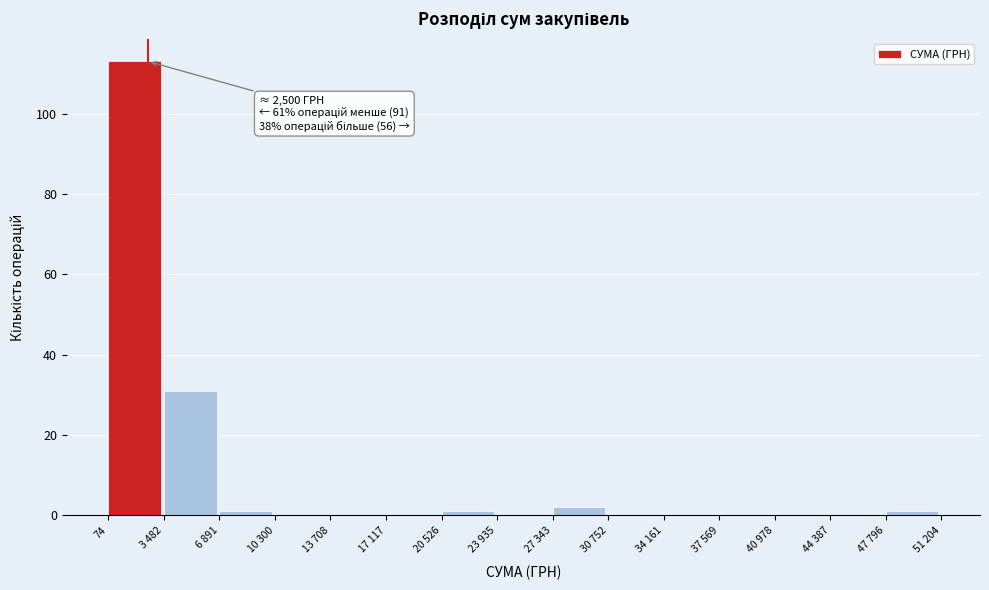

Reading left to right, list all the values displayed in this chart.

74=113	3 482=31	6 891=1	10 300=0	13 708=0	17 117=0	20 526=1	23 935=0	27 343=2	30 752=0	34 161=0	37 569=0	40 978=0	44 387=0	47 796=1